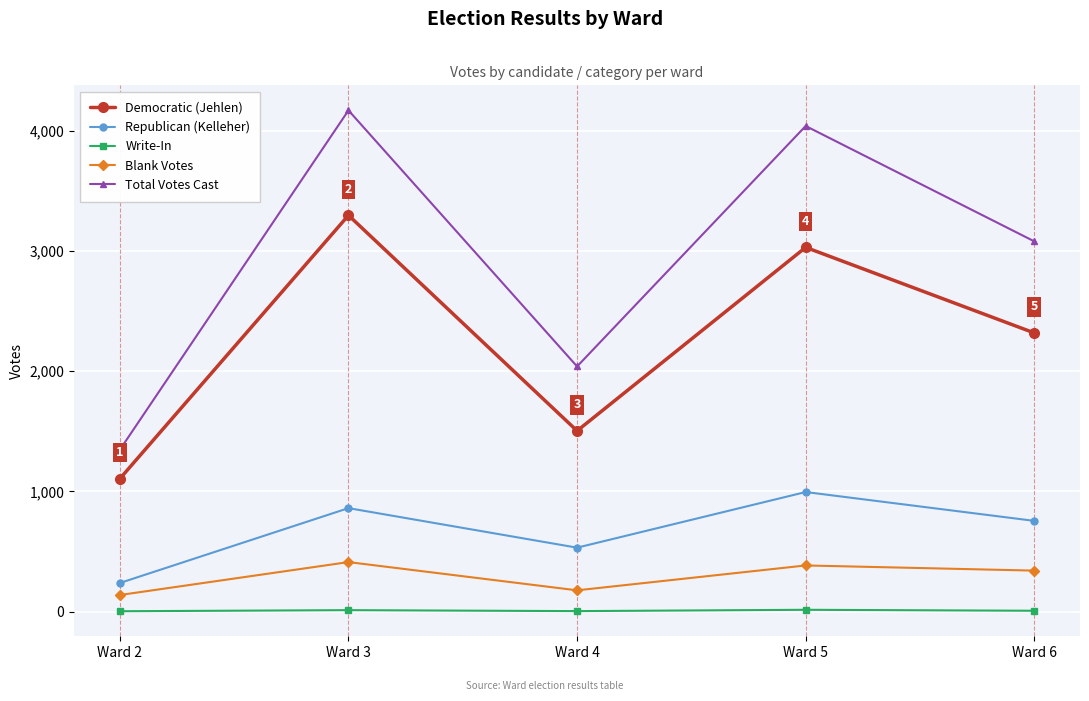

What is the average value of the Republican (Kelleher) series?

676